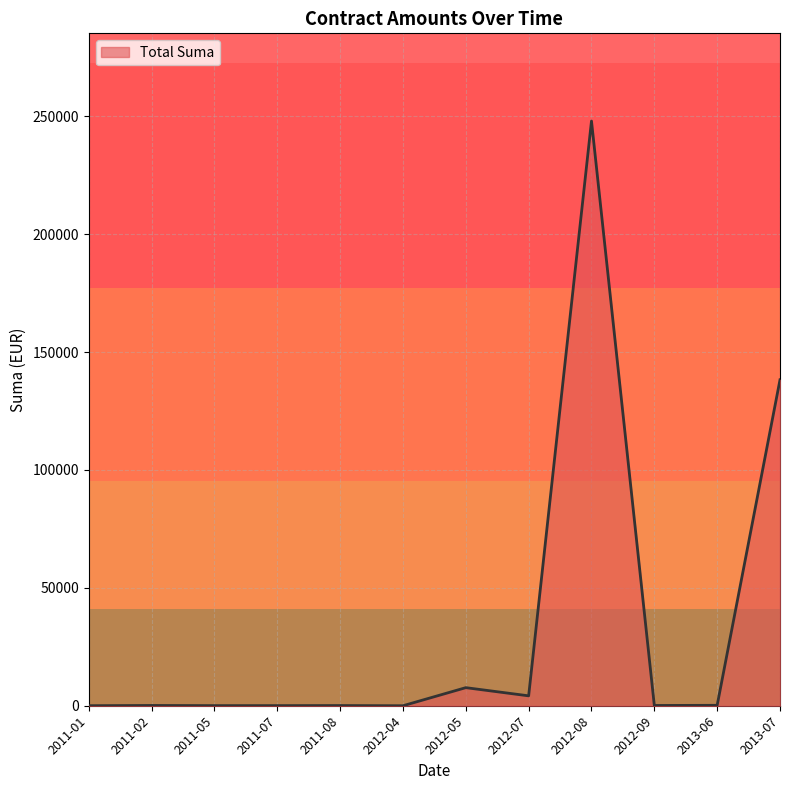

Where is the data nearest to the value 124011?

2013-07